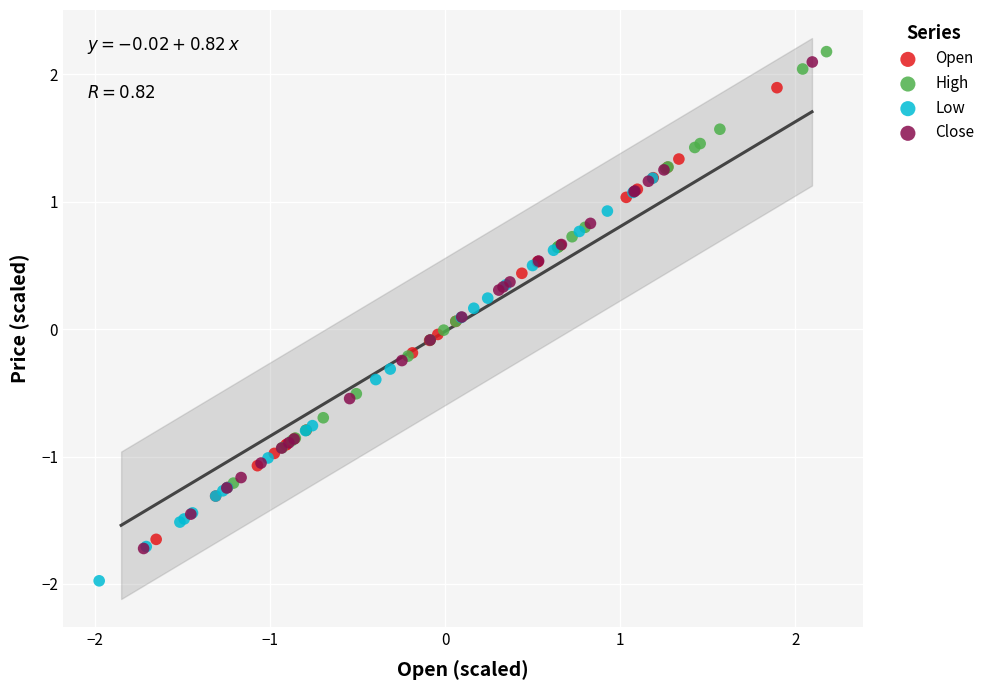

Which series contains the lowest Y value?

Low